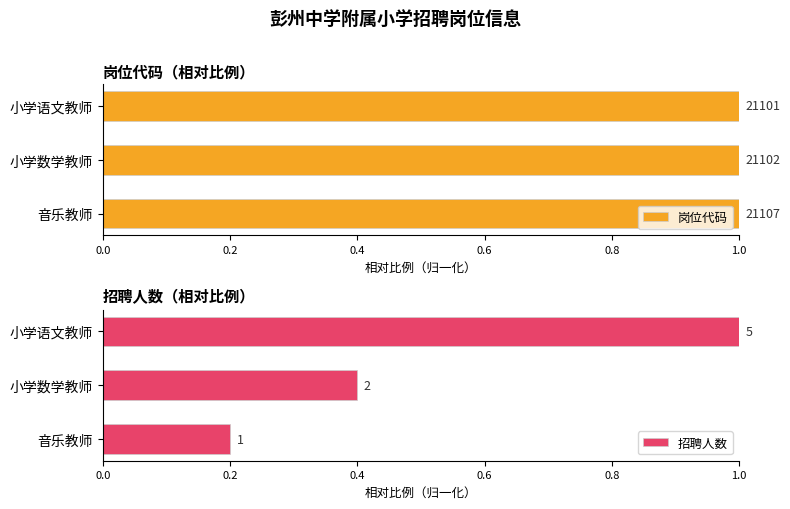

Between 小学语文教师 and 音乐教师, which is larger?

音乐教师